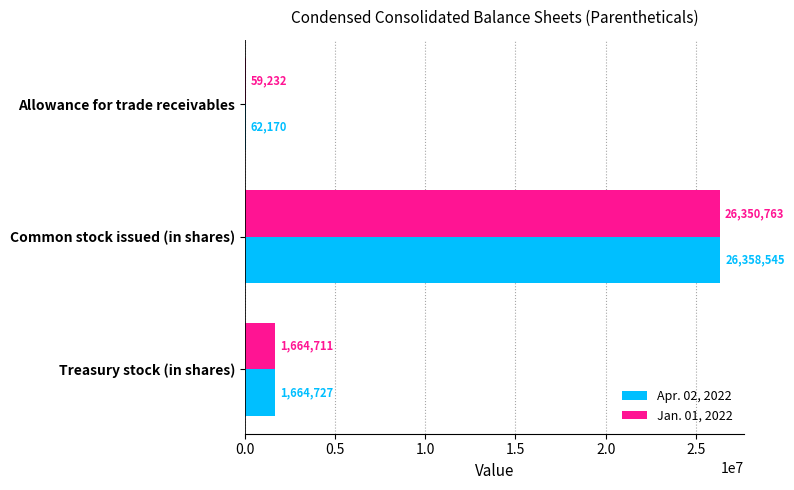

At which category does the chart reach its peak across all series?

Common stock issued (in shares)